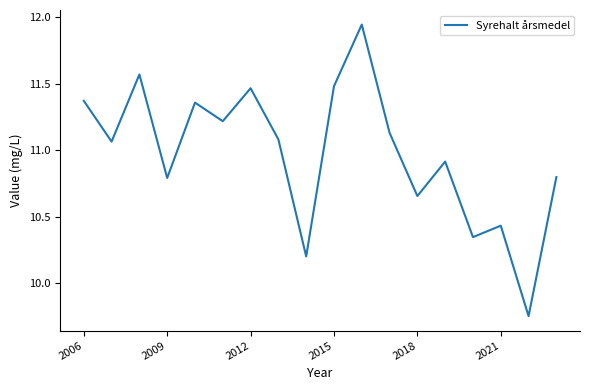

What is the difference between the maximum and minimum values?

2.2